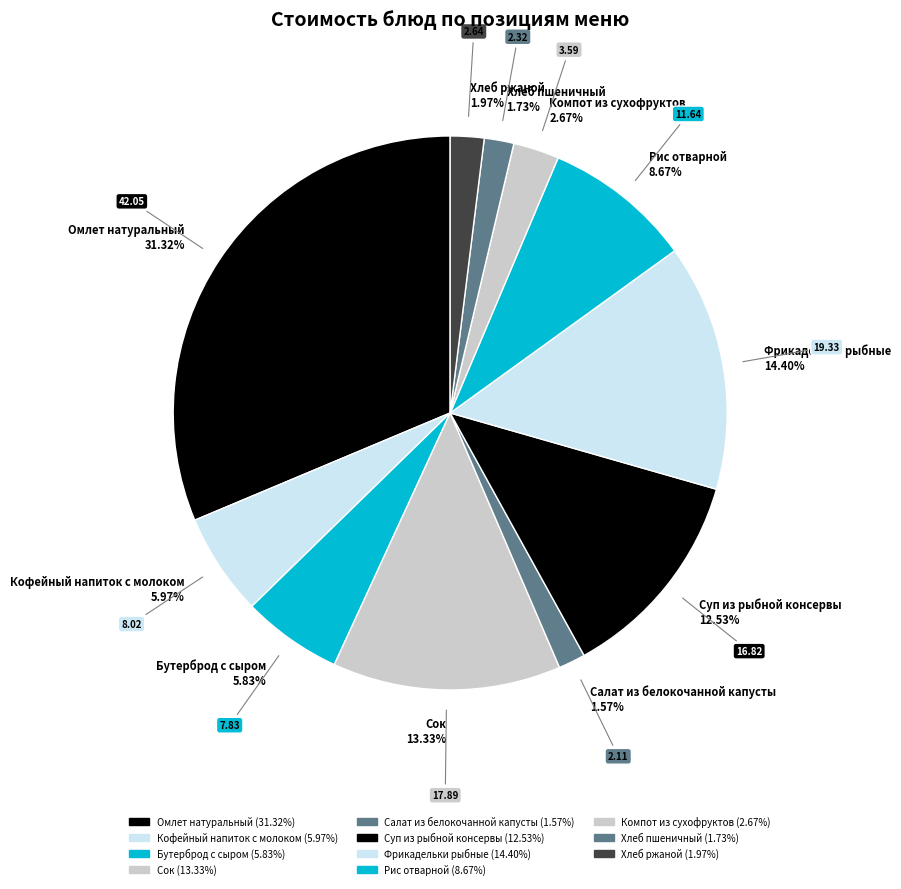

To the nearest percent, what percentage of the pie is Кофейный напиток с молоком?

6%